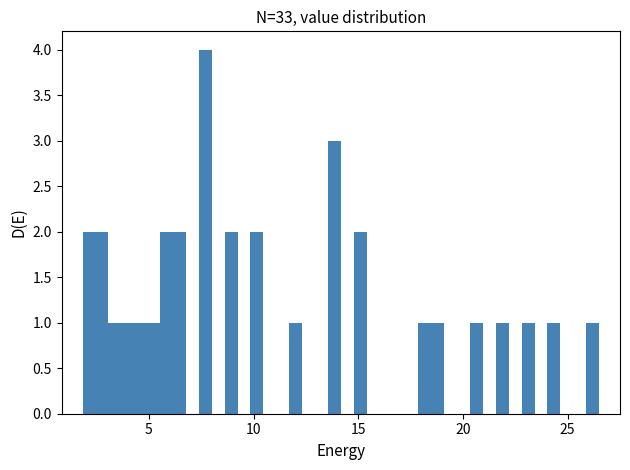

Around what value on the x-axis is the tallest bar? Give the approximate position of its centre, as read against the axis.

7.5